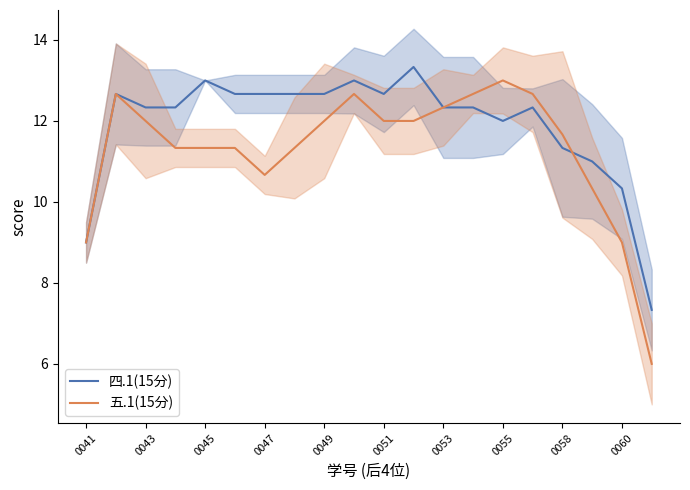

The value of 五.1(15分) at 0051 is 12.0. True or false?

True